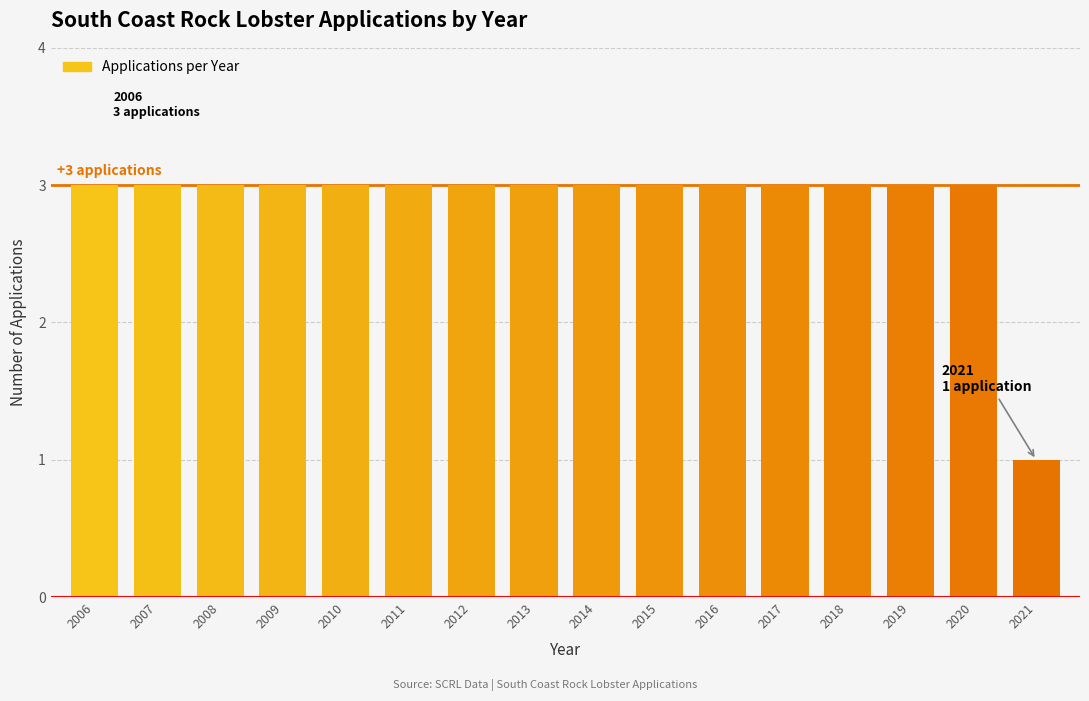

Reading left to right, list all the values displayed in this chart.

2006=3	2007=3	2008=3	2009=3	2010=3	2011=3	2012=3	2013=3	2014=3	2015=3	2016=3	2017=3	2018=3	2019=3	2020=3	2021=1